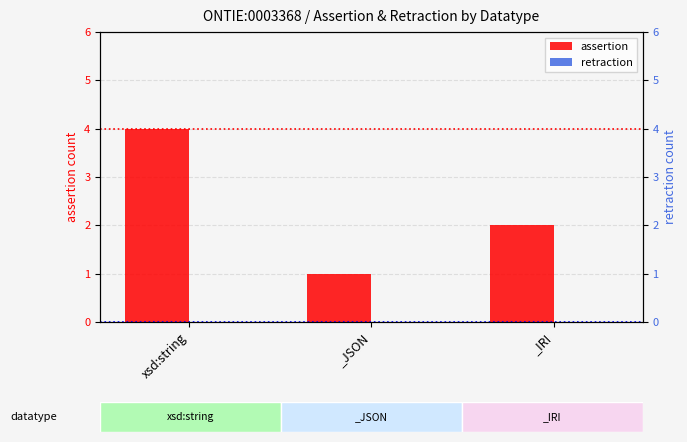

At how many categories does at least one series exceed 2?

1